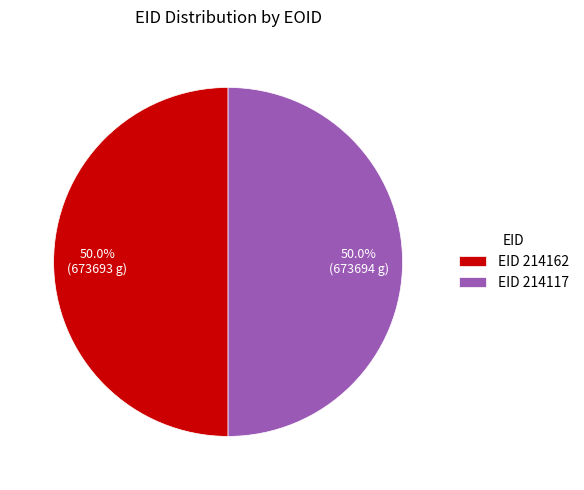

Approximately how many times larger is the value at EID 214162 compared to EID 214117?

1.0